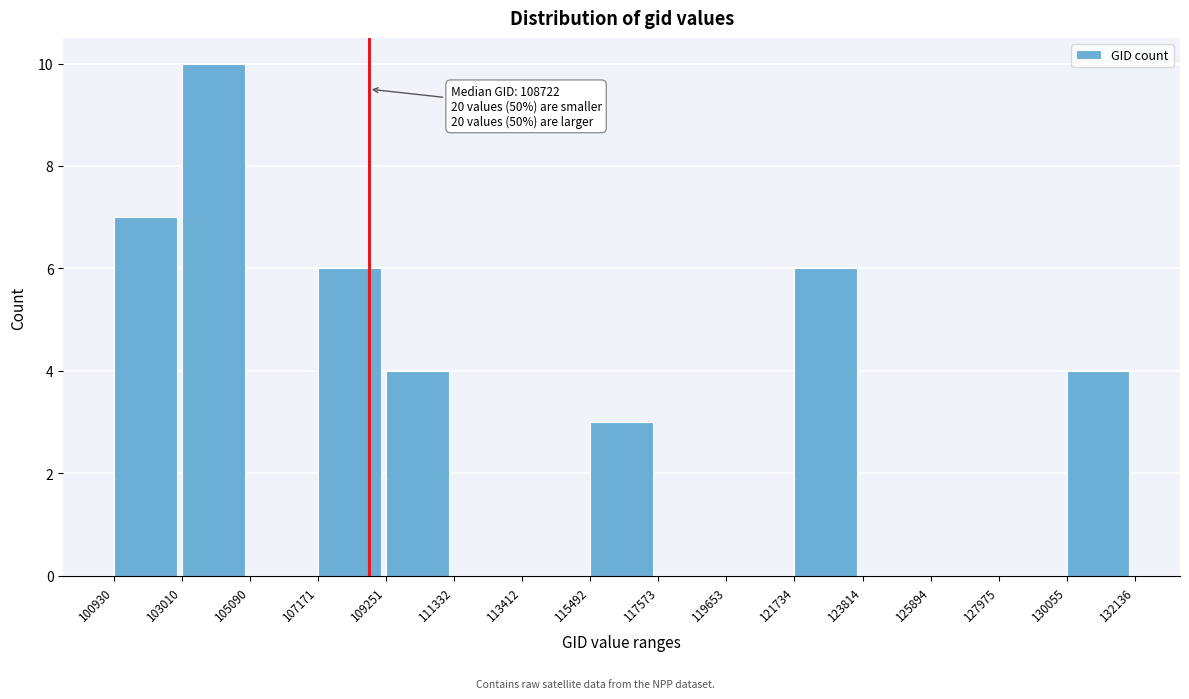

Which range on the x-axis has the tallest bar?

103010 to 105090